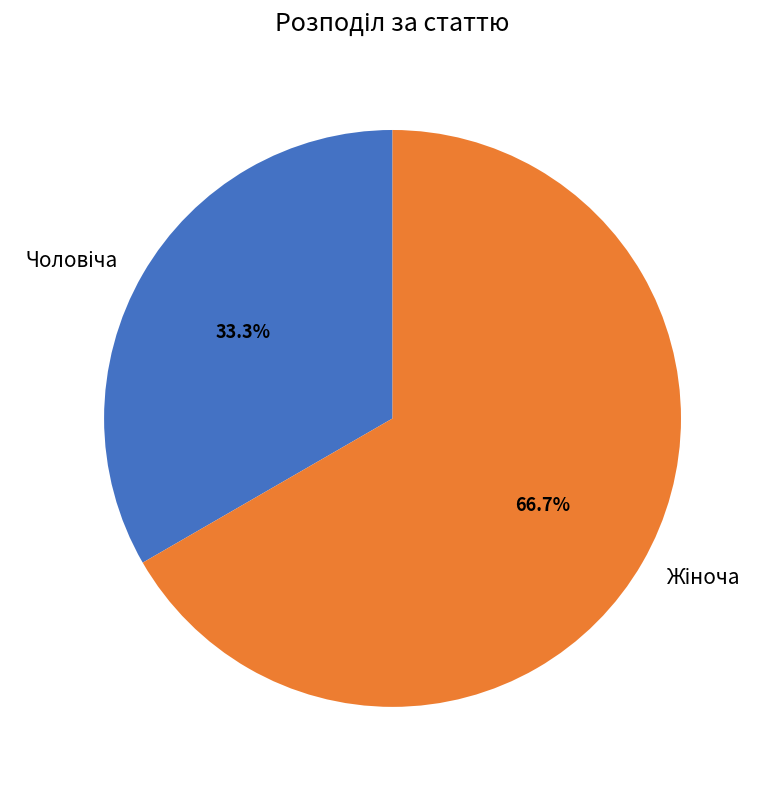

Is there a majority slice in this chart?

Yes